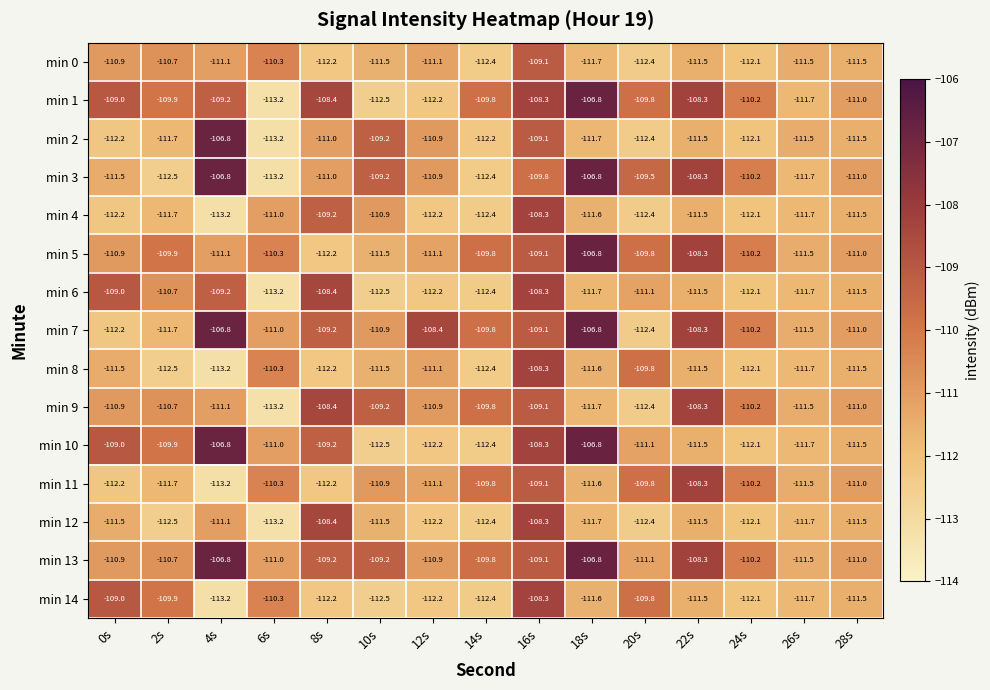

Is it true that min 13 equals -73.6 at 10s?

False